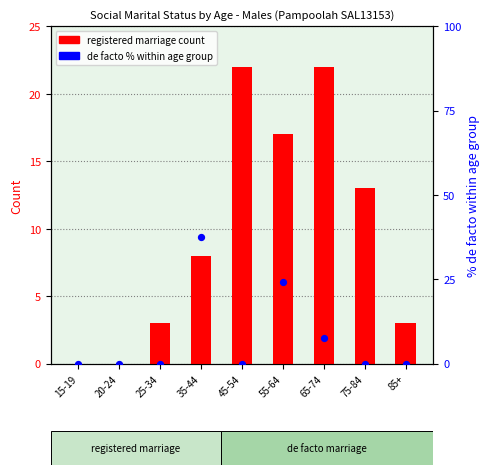

Which series has the widest spread of Y values?

de facto % within age group